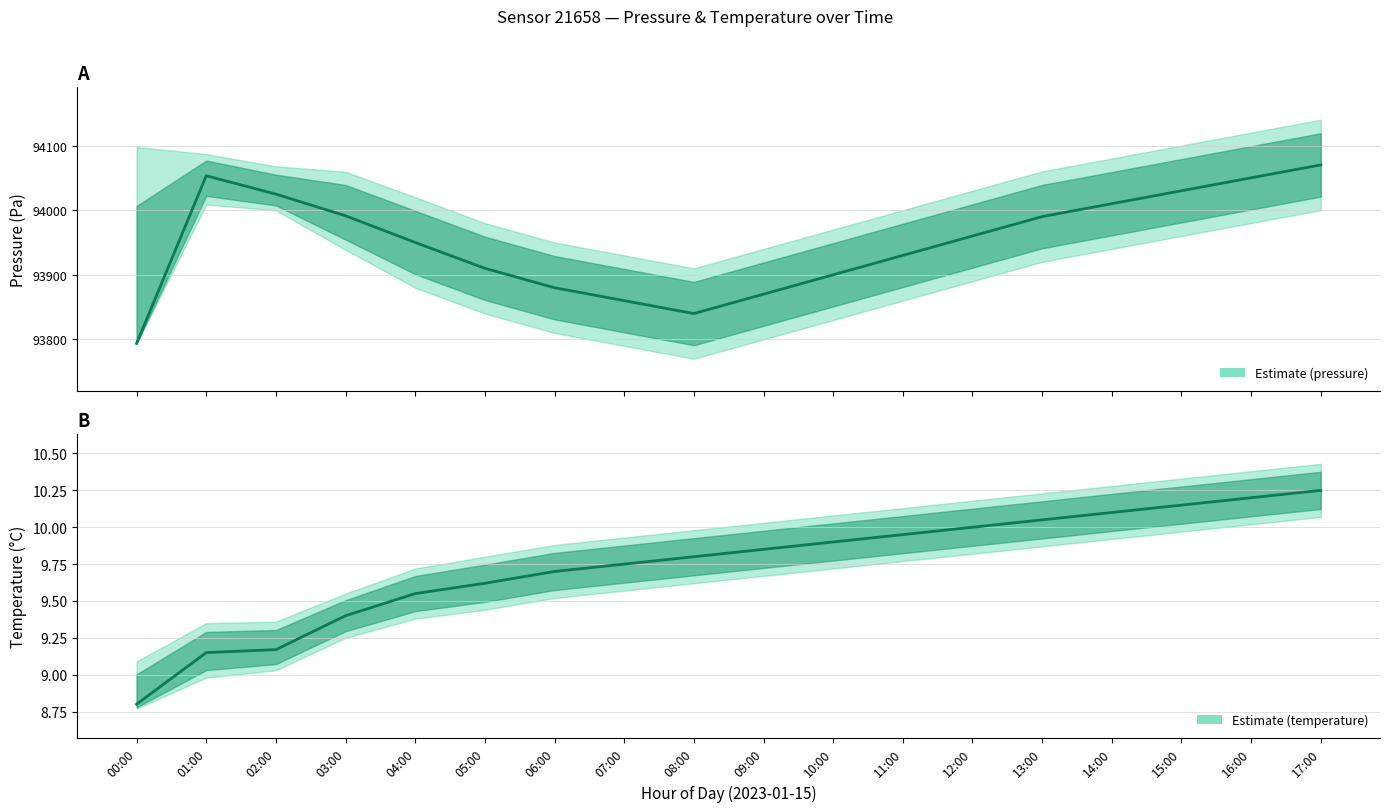

What is the sum of the pressure values at 13:00 and 06:00?

187870.0